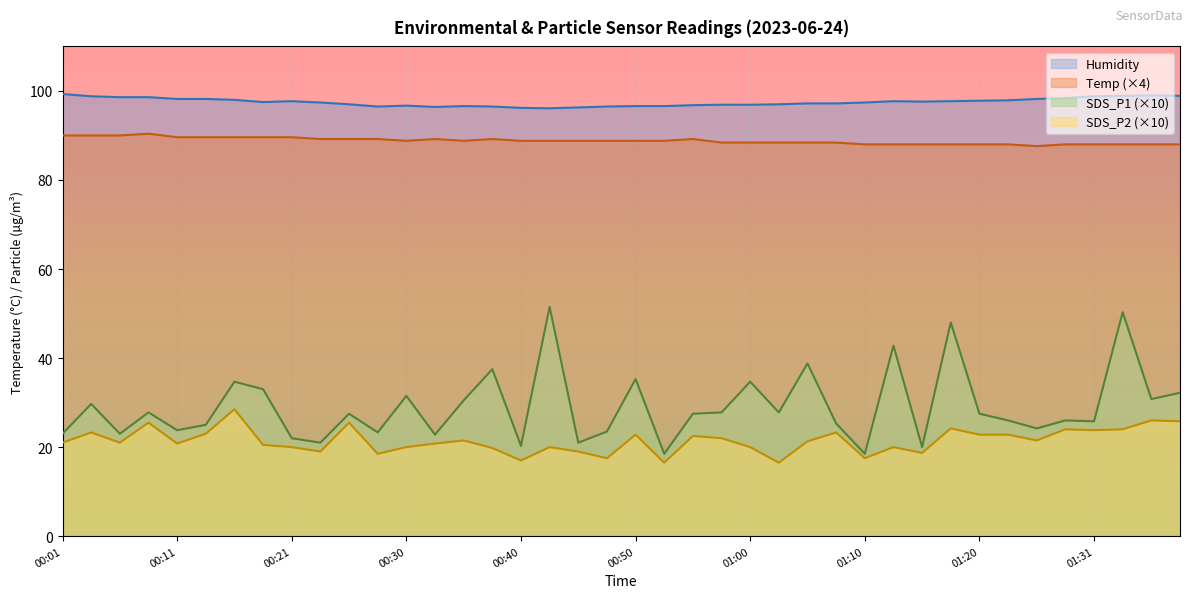

True or false: Humidity and Temp intersect in this chart.

False